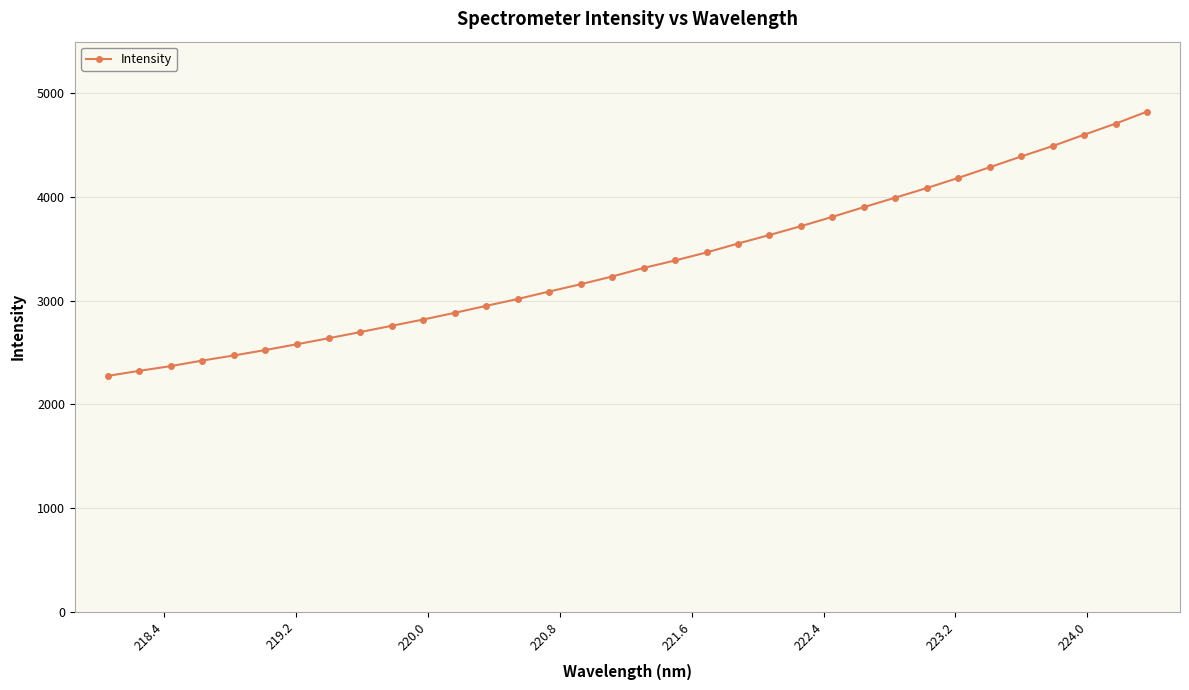

What is the minimum value shown in the chart?

2274.4